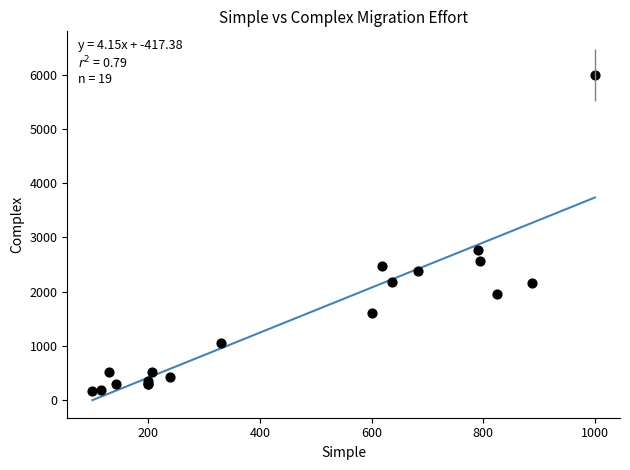

What Y value in the scatter plot is closest to 3087?

2766